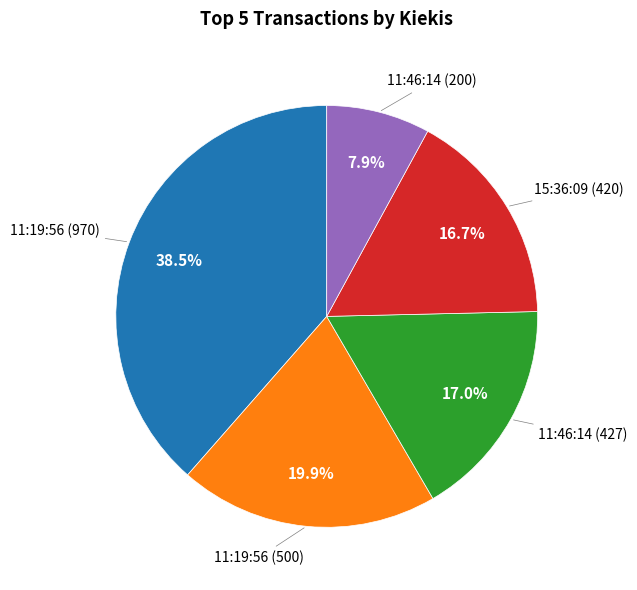

Is there any slice that represents more than half of the pie?

No